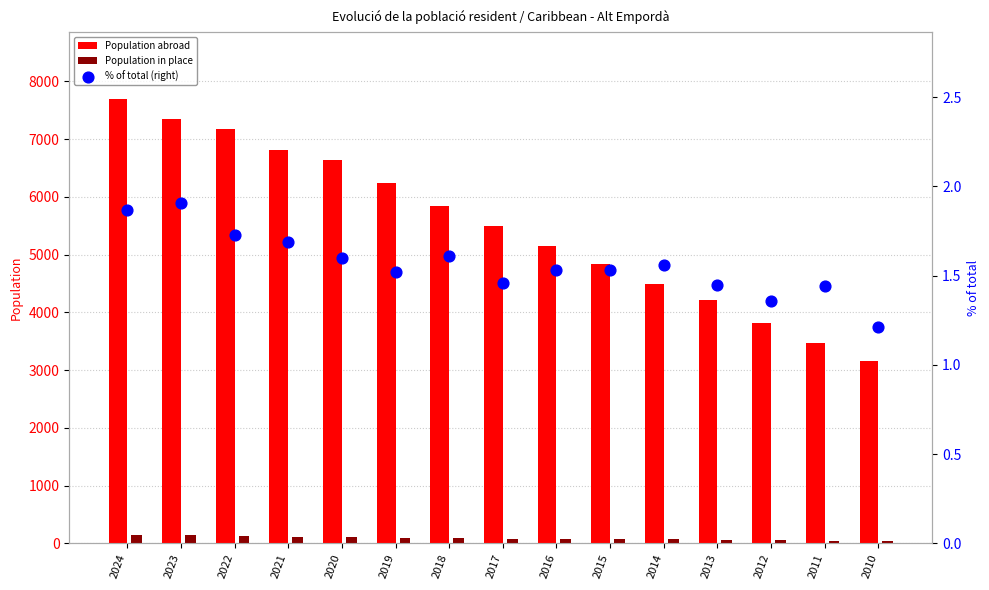

What is the total value across all series at 2019?

6336.5